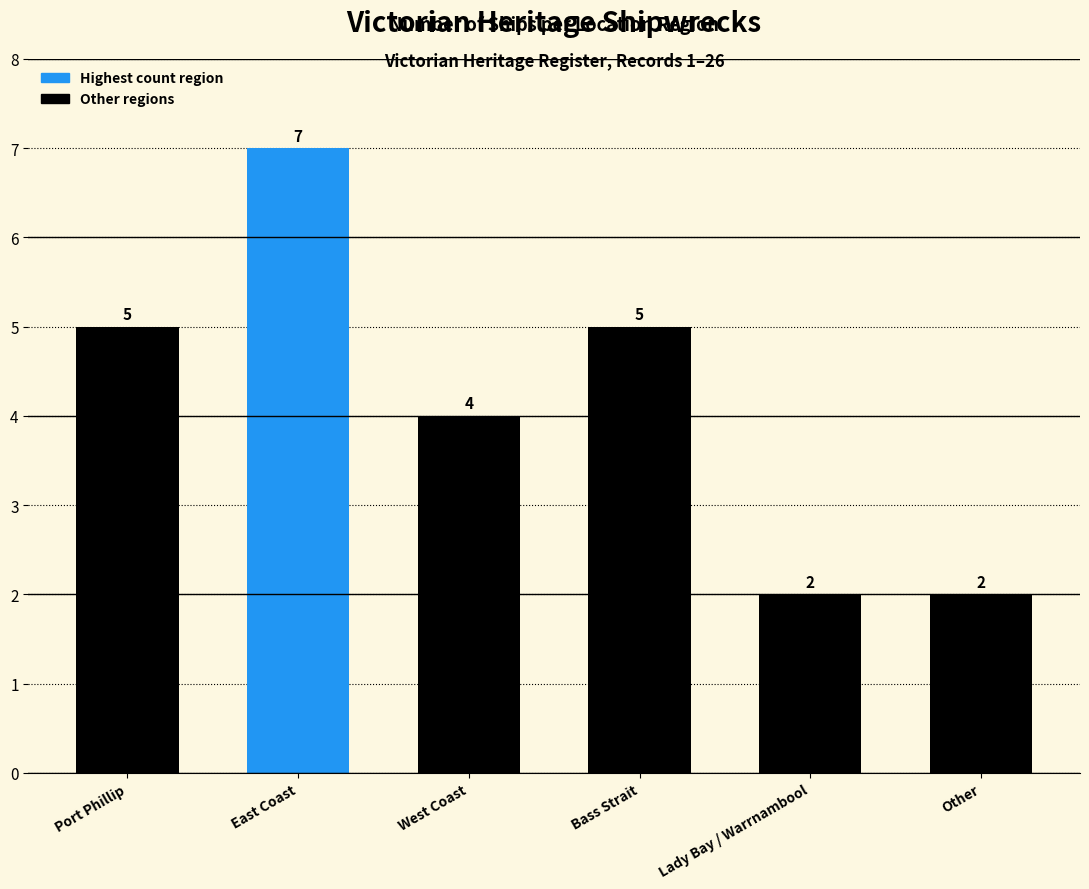

Reading left to right, what are all the values shown in this chart?

Port Phillip=5	East Coast=7	West Coast=4	Bass Strait=5	Lady Bay / Warrnambool=2	Other=2